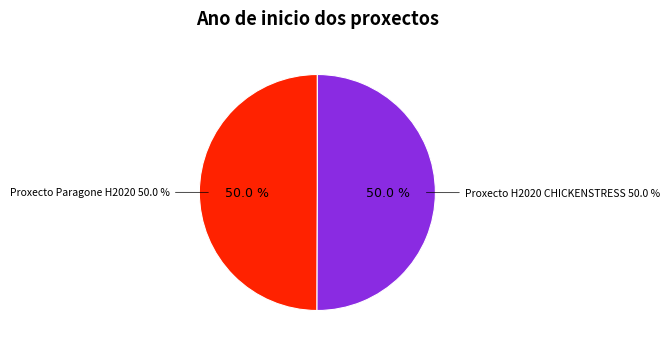

To the nearest percent, what portion does Proxecto H2020 CHICKENSTRESS represent?

50%